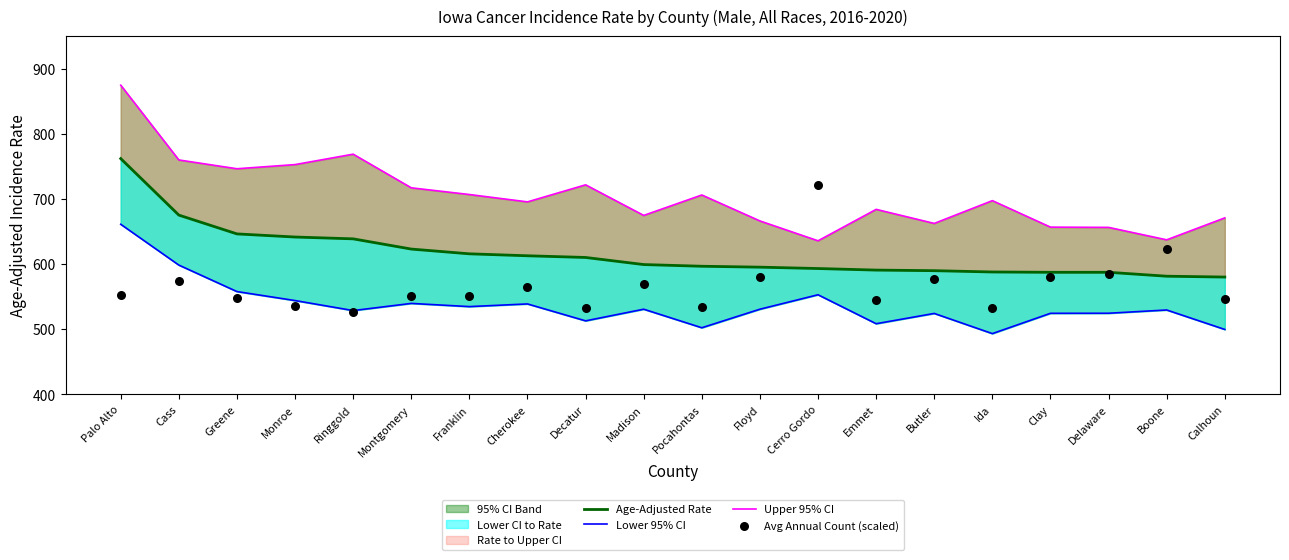

At how many categories does at least one series exceed 649?

19